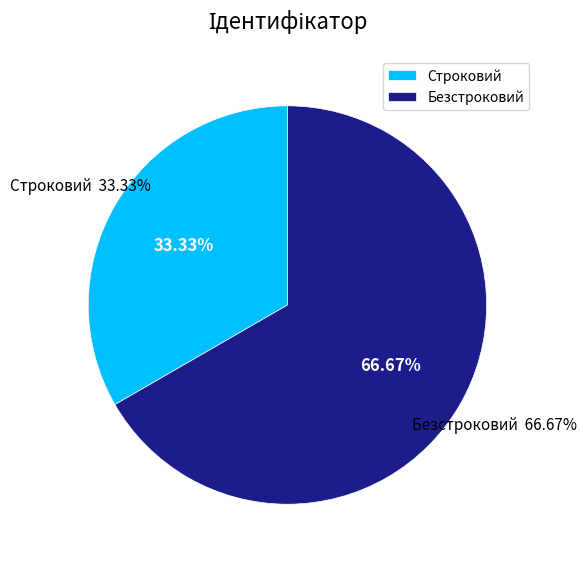

Is there any slice that represents more than half of the pie?

Yes